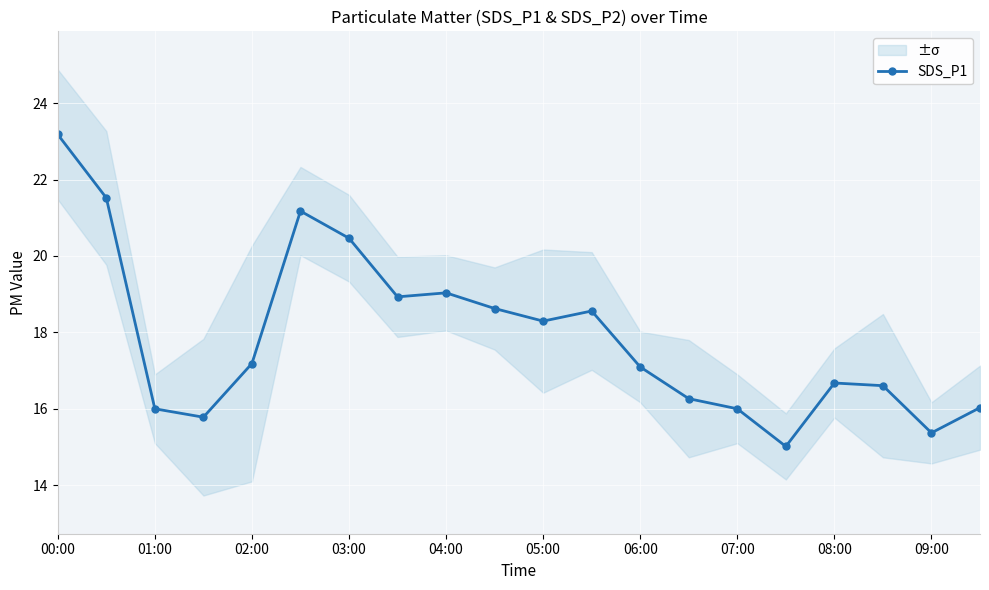

What is the greatest value displayed?

23.2